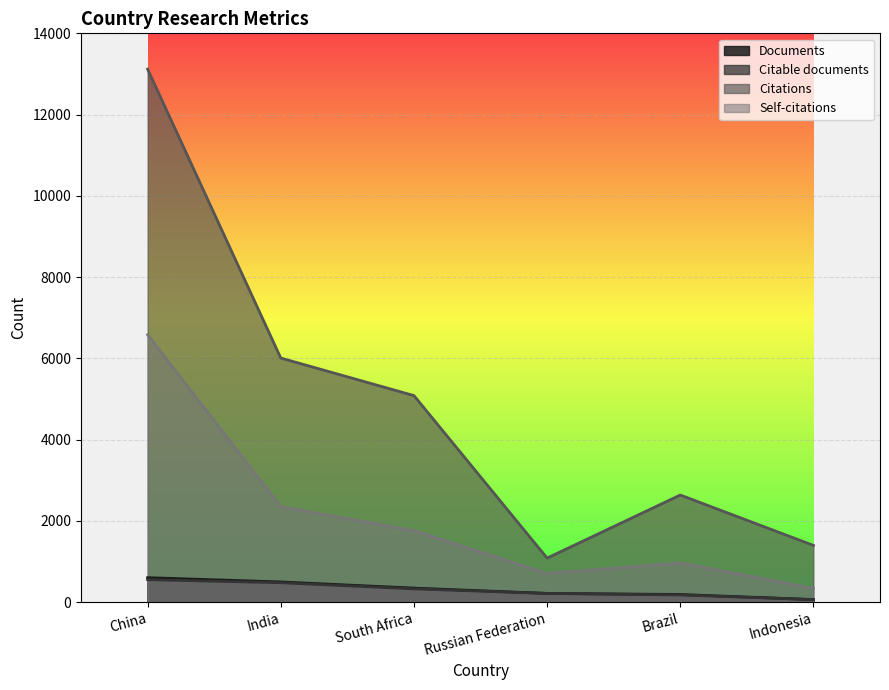

The value of Self-citations at Indonesia is 336. True or false?

True